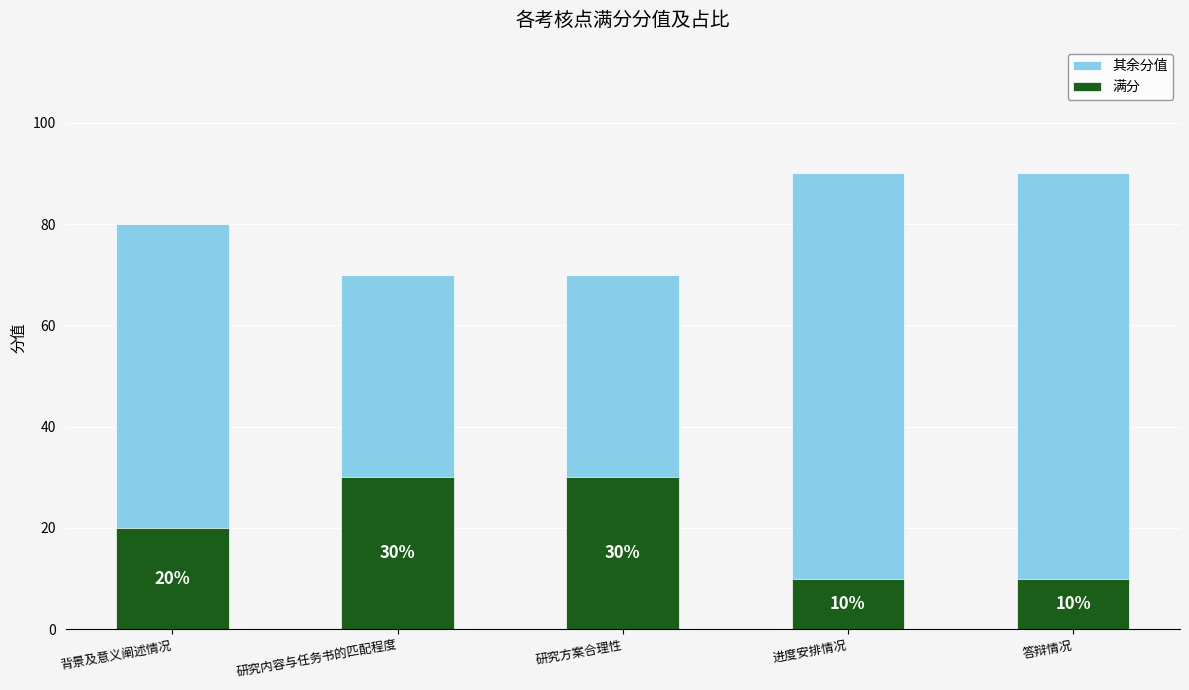

True or false: 满分 has a value of 6 at 研究内容与任务书的匹配程度.

False